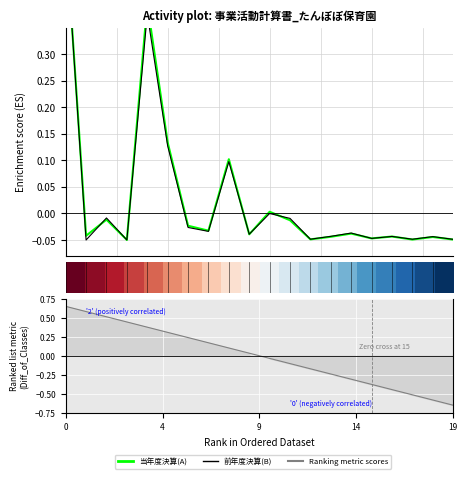

The value of Ranking metric scores at 17.5 is 0.3. True or false?

False